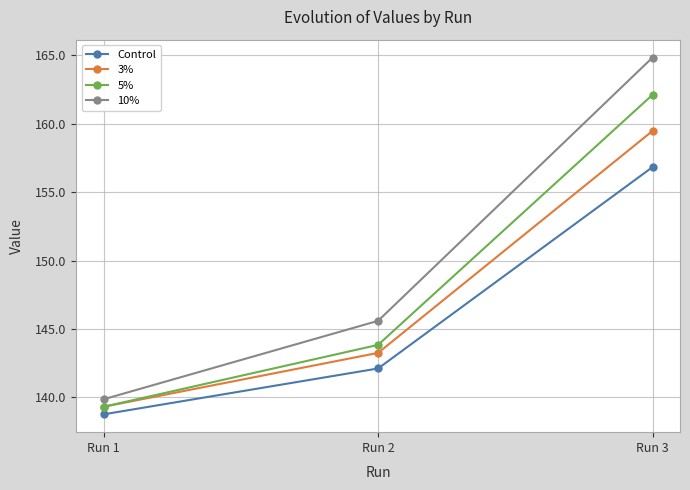

What is the value of the 3% point at the 3rd from the left?

159.5